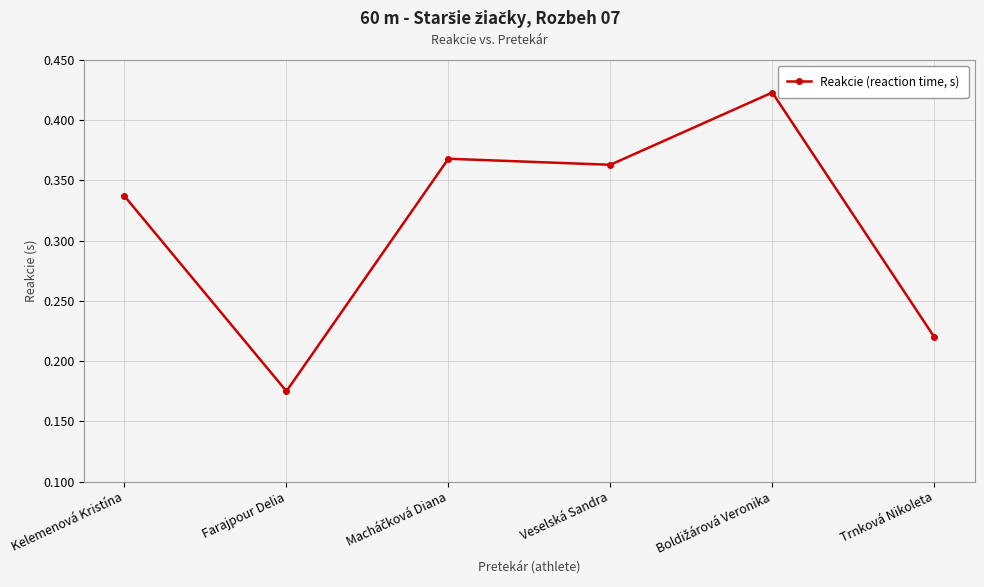

Is it true that the value at Farajpour Delia is 0.1?

False